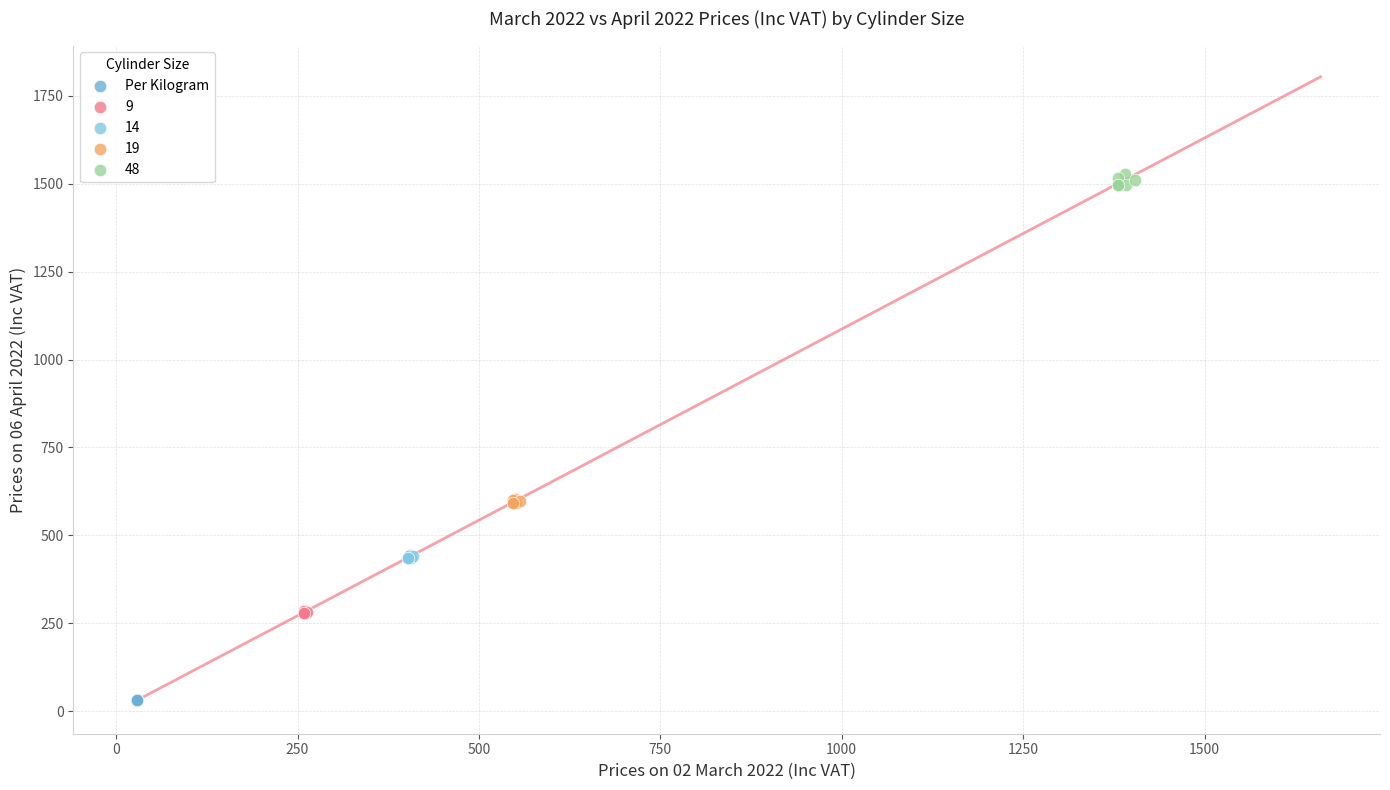

Which series reaches the minimum Y coordinate?

Per Kilogram